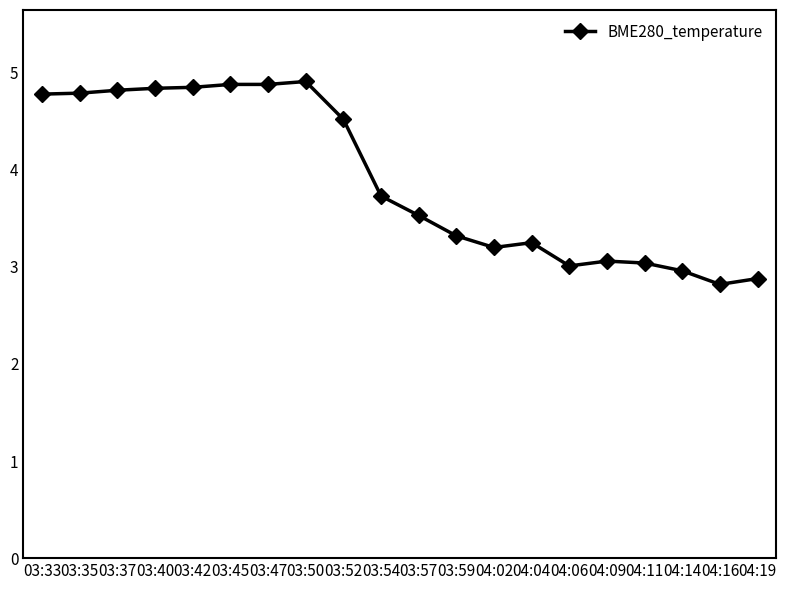

Approximately how many times larger is the value at 03:59 compared to 03:35?

0.7